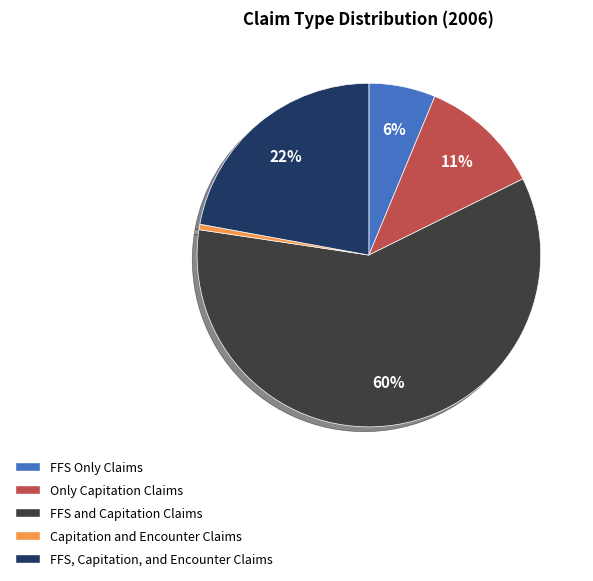

Between FFS and Capitation Claims and Capitation and Encounter Claims, which is larger?

FFS and Capitation Claims